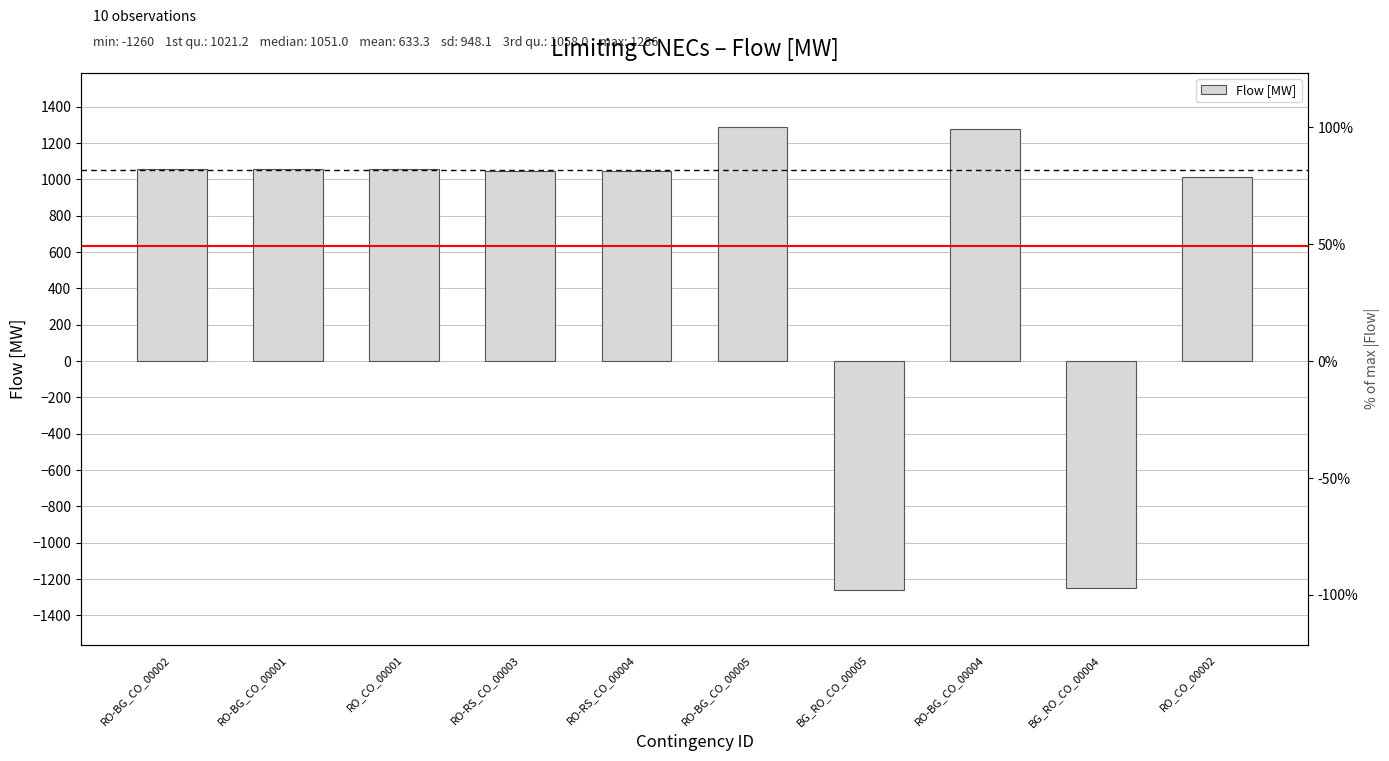

List the labels in order of value, smallest first.

BG_RO_CO_00005, BG_RO_CO_00004, RO_CO_00002, RO-RS_CO_00003, RO-RS_CO_00004, RO_CO_00001, RO-BG_CO_00002, RO-BG_CO_00001, RO-BG_CO_00004, RO-BG_CO_00005